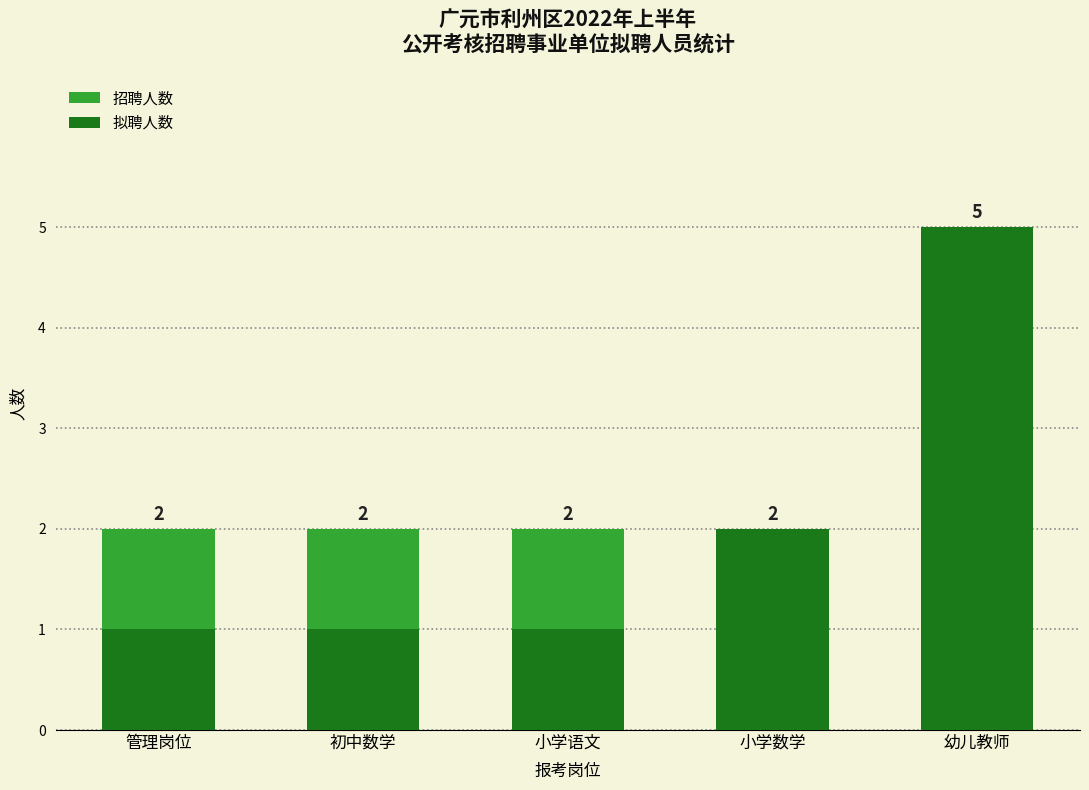

Reading right to left, list all the values displayed in this chart.

招聘人数: 幼儿教师=5	小学数学=2	小学语文=2	初中数学=2	管理岗位=2
拟聘人数: 幼儿教师=5	小学数学=2	小学语文=1	初中数学=1	管理岗位=1